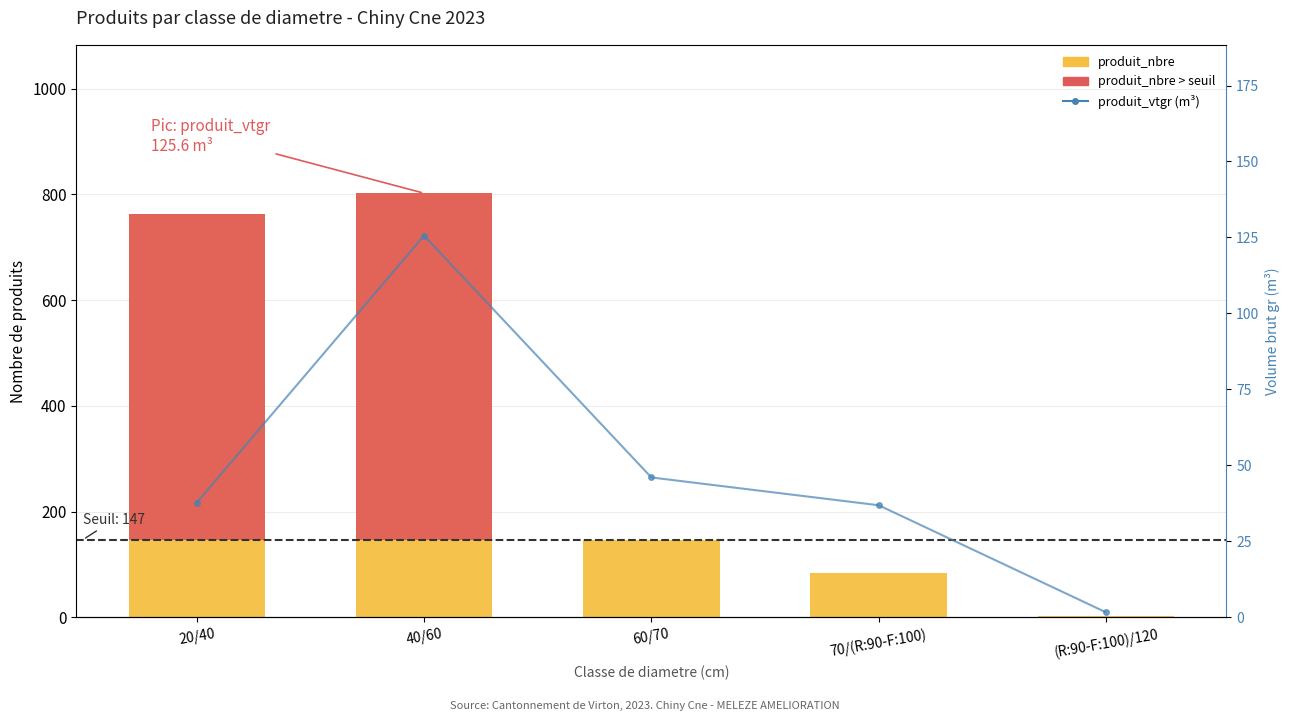

Reading left to right, what are all the values shown in this chart?

produit_nbre: 762.0	802.0	147.0	83.0	2.0
produit_nbre (above threshold): 615.0	655.0	0.0	0.0	0.0
produit_vtgr (m³): 37.7	125.6	46.0	36.9	1.6